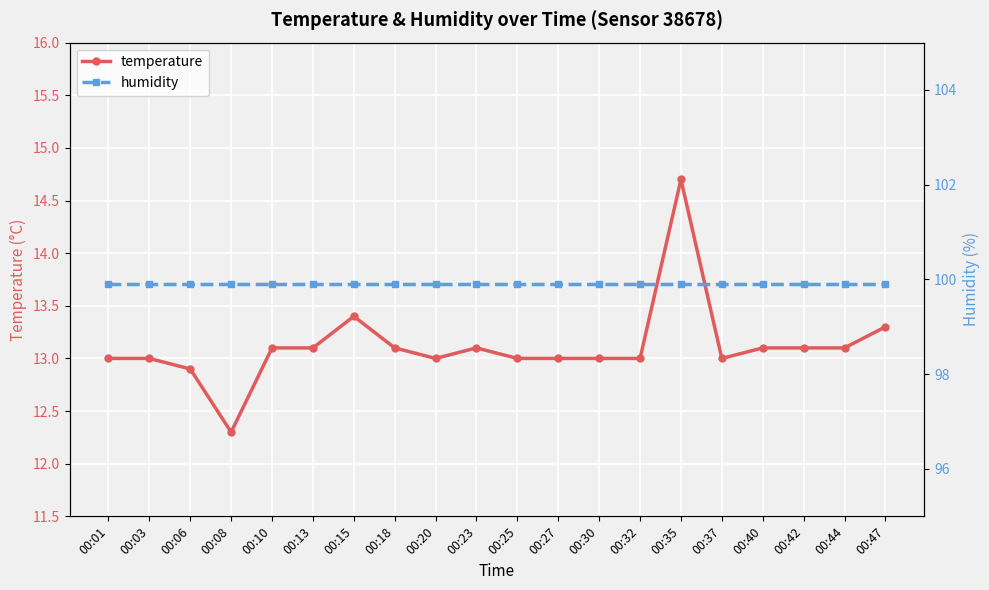

True or false: temperature has a value of 19.8 at 00:44.

False